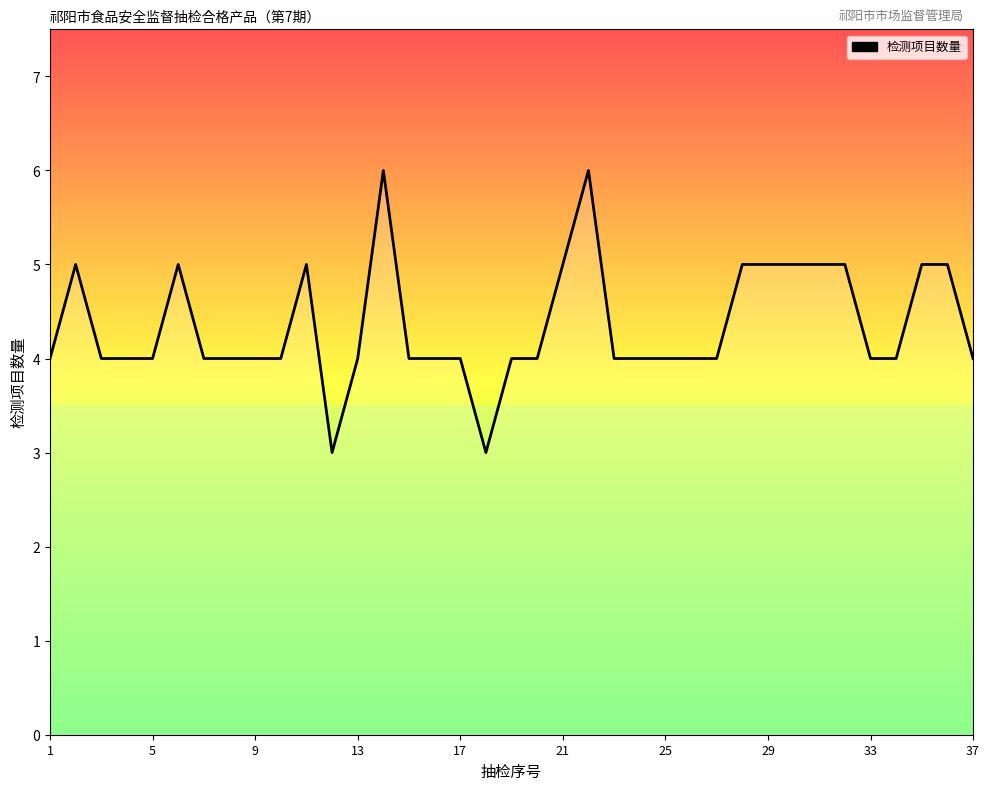

True or false: the data shows 6 at 14.

True